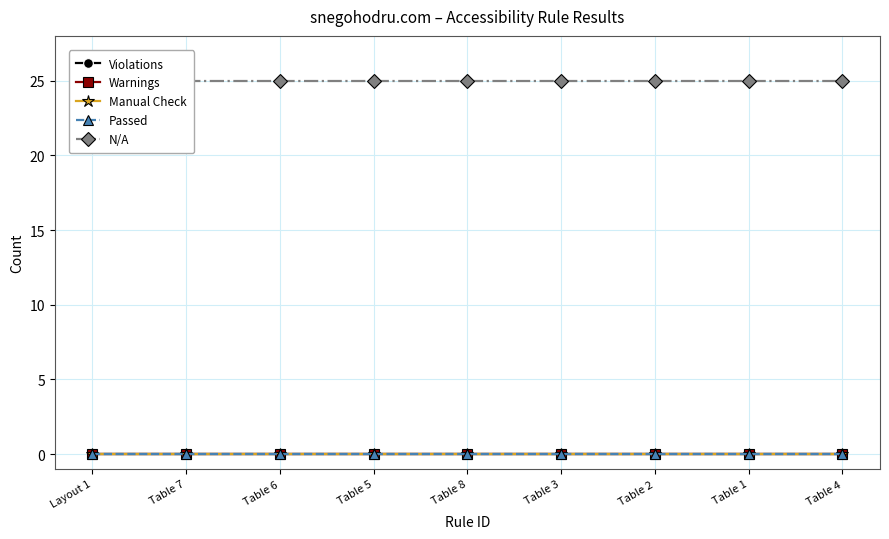

What are all the series names shown in the legend?

Violations, Warnings, Manual Check, Passed, N/A